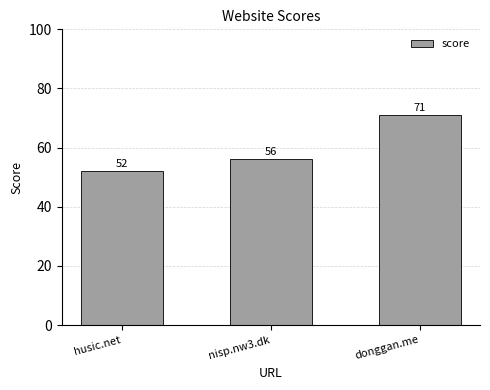

Between donggan.me and nisp.nw3.dk, which is larger?

donggan.me